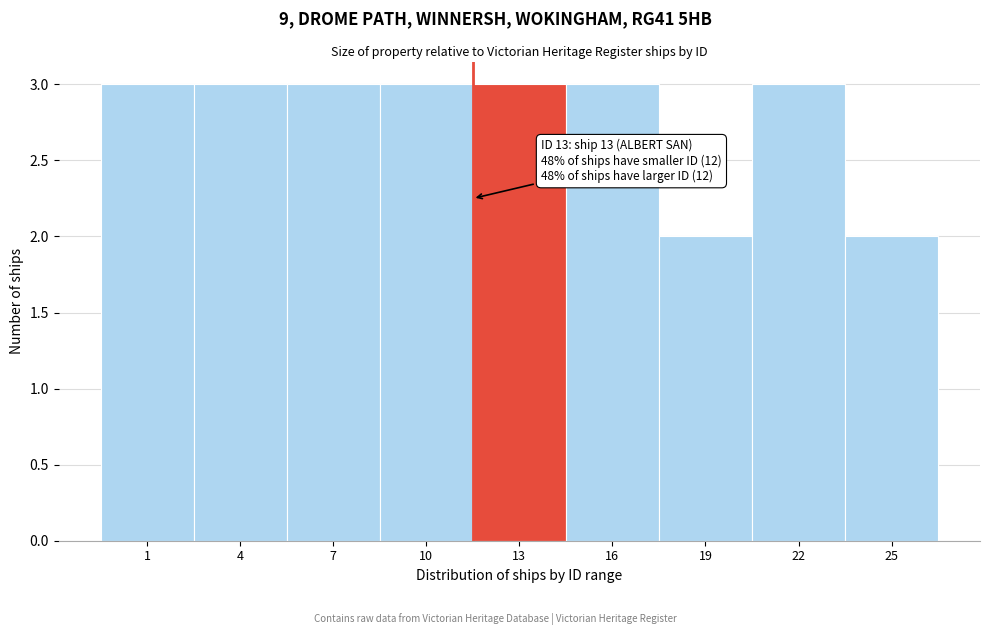

Reading right to left, transcribe all the data shown in this chart.

25=2	22=3	19=2	16=3	13=3	10=3	7=3	4=3	1=3